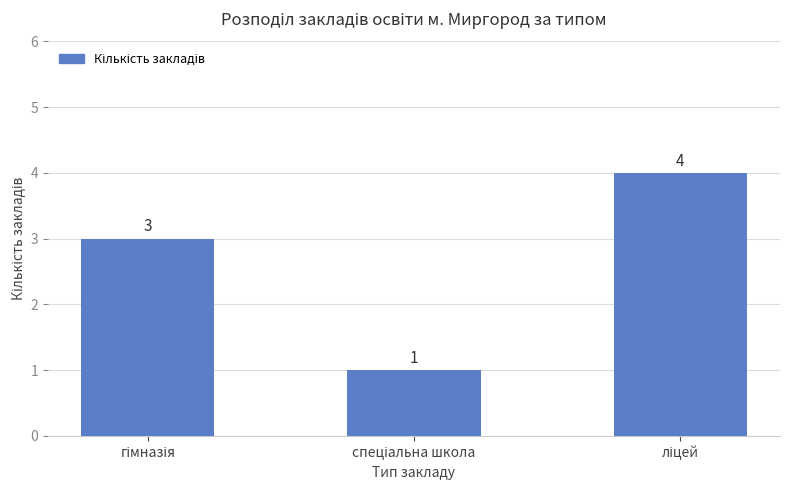

What is the greatest value displayed?

4